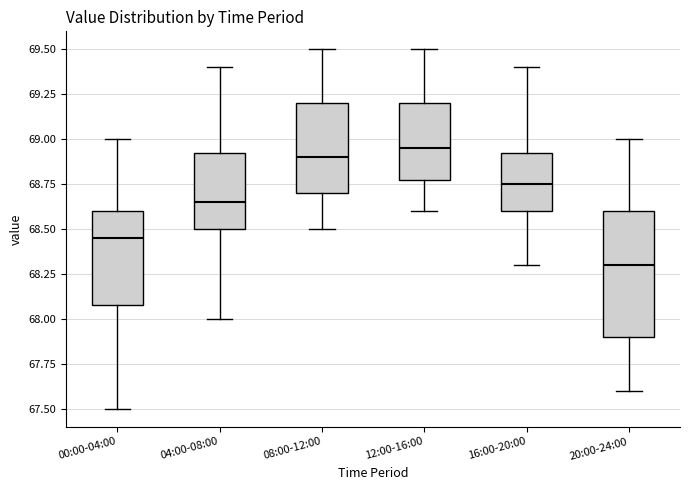

Which box's median line is the lowest?

20:00-24:00